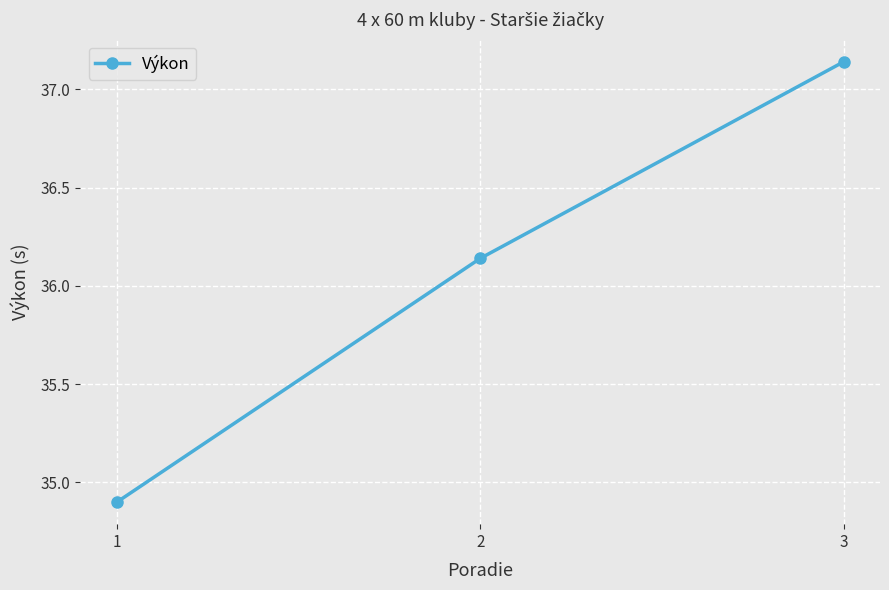

Which category has the lowest value across all series?

1